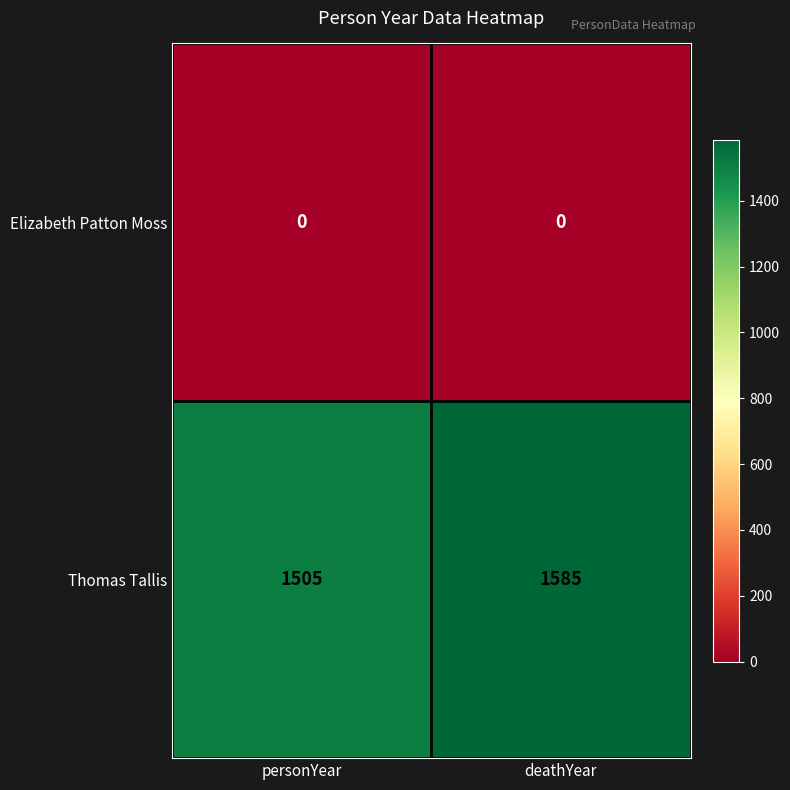

Between personYear and deathYear, which series saw the biggest shift?

Thomas Tallis